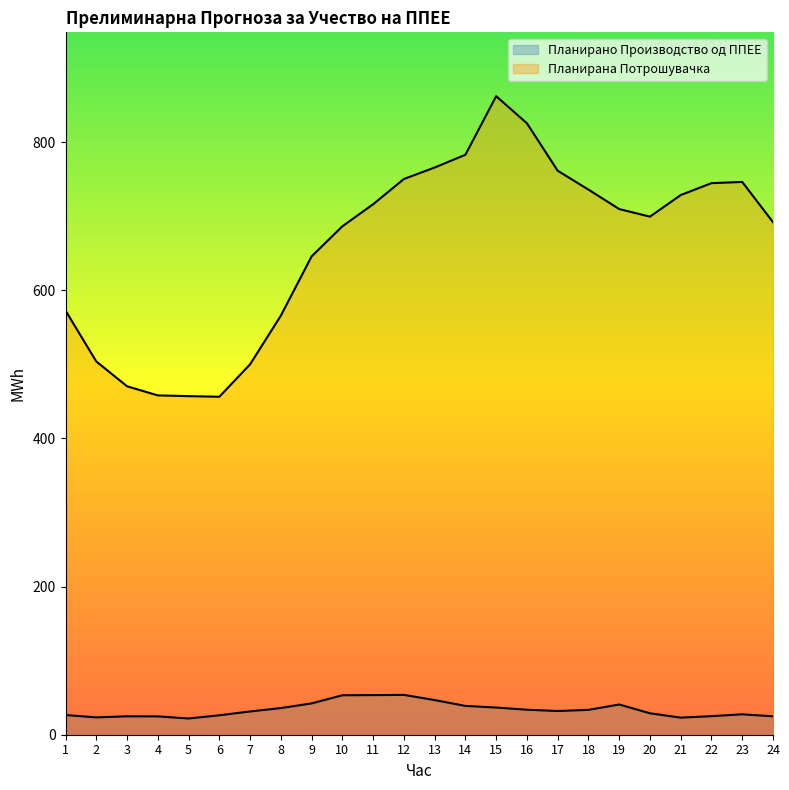

The value of Планирана Потрошувачка at 8 is 565.8. True or false?

True